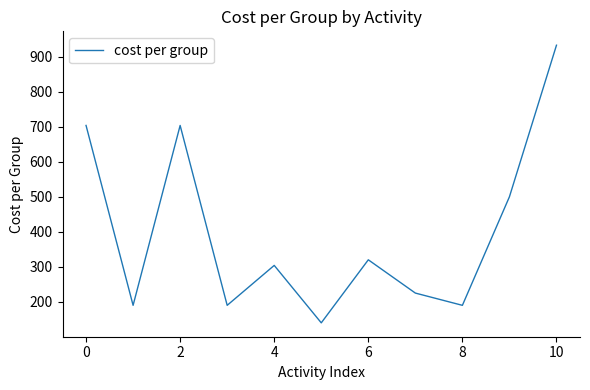

What is the maximum value shown in the chart?

932.7